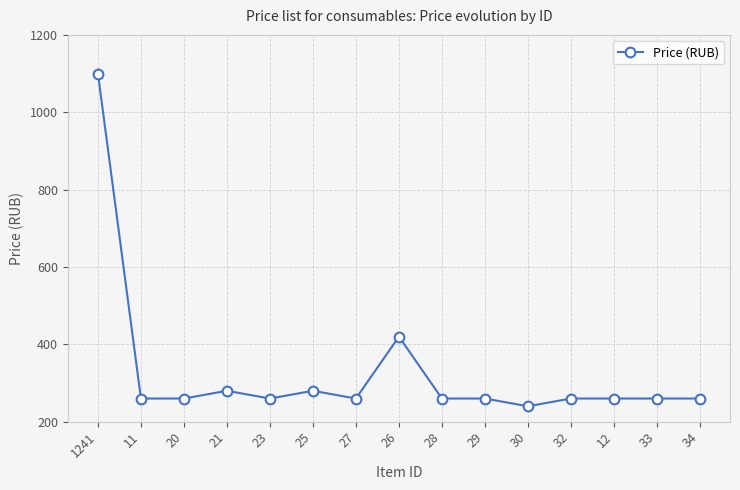

What is the greatest value displayed?

1100